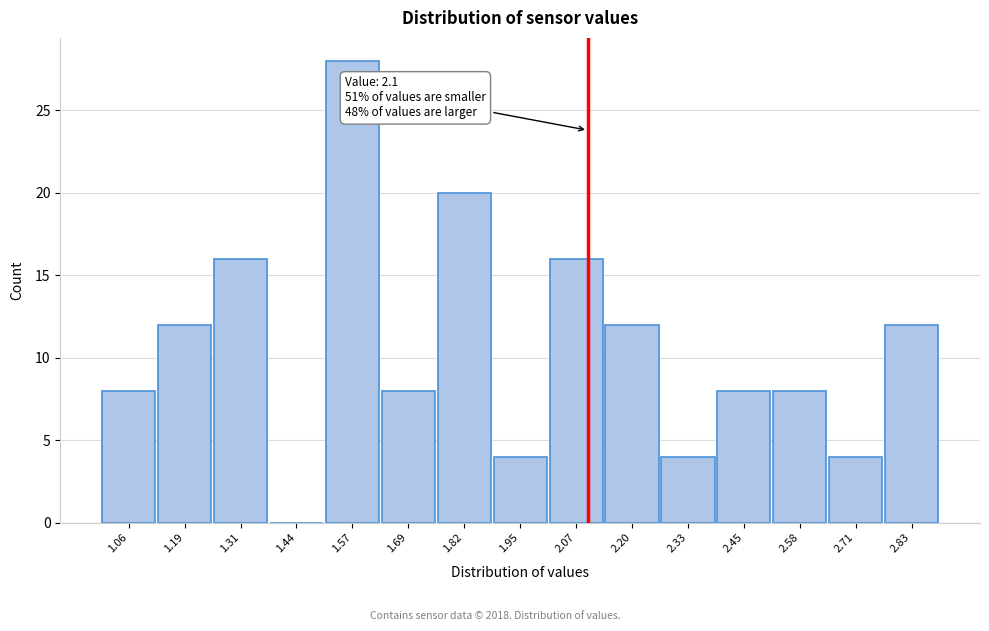

Over which range of the x-axis is the bar tallest?

1.50 to 1.64